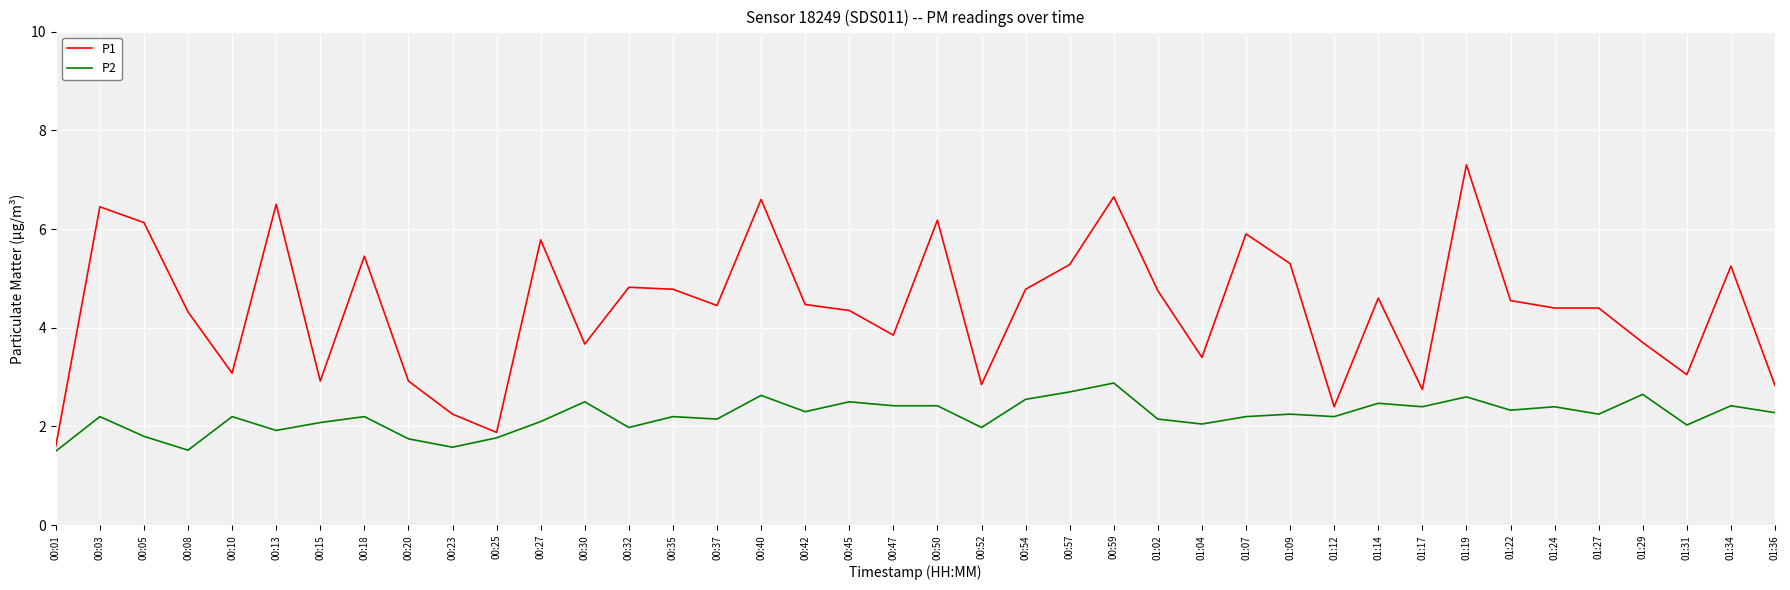

At which category is the sum across all series the highest?

01:19